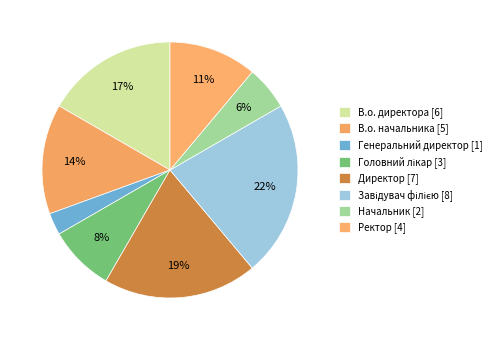

How many slices are in this pie chart?

8